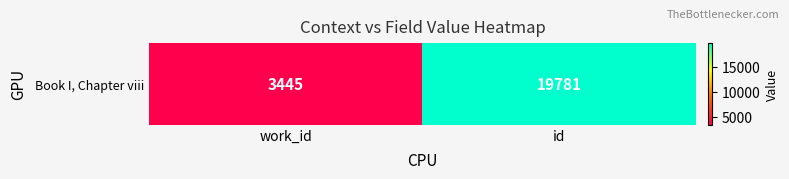

Between id and work_id, which is larger?

id